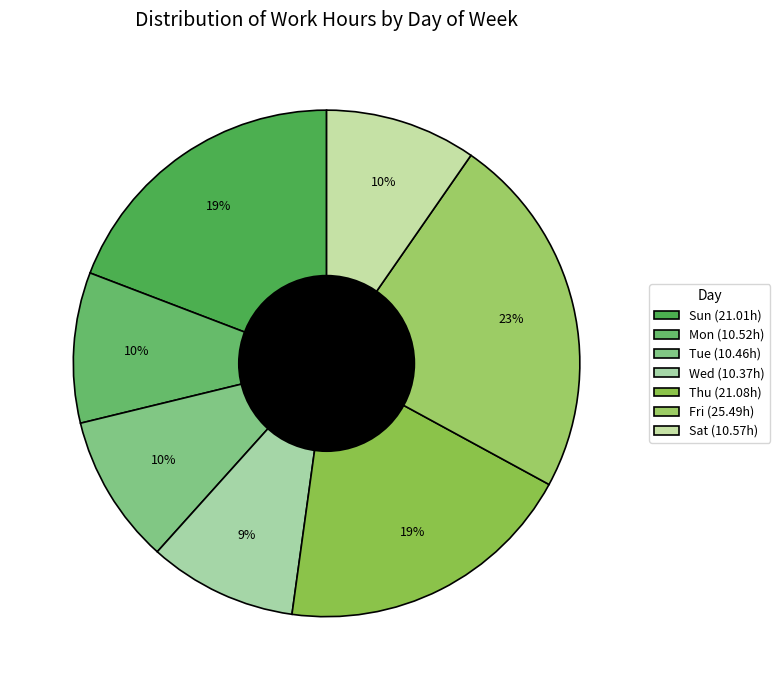

Count the number of slices in the pie.

7